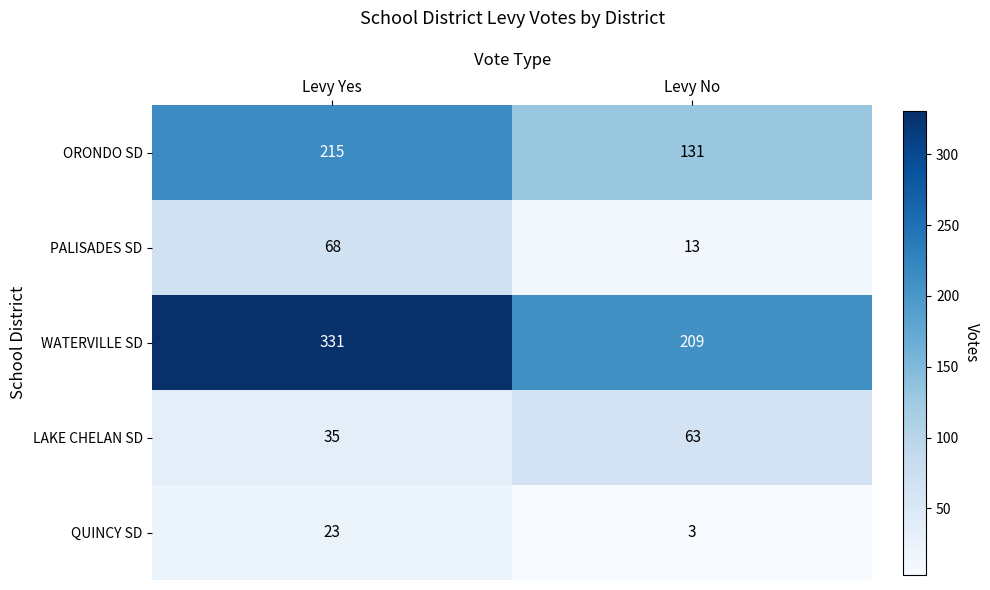

True or false: WATERVILLE SD has a value of 144 at Levy No.

False